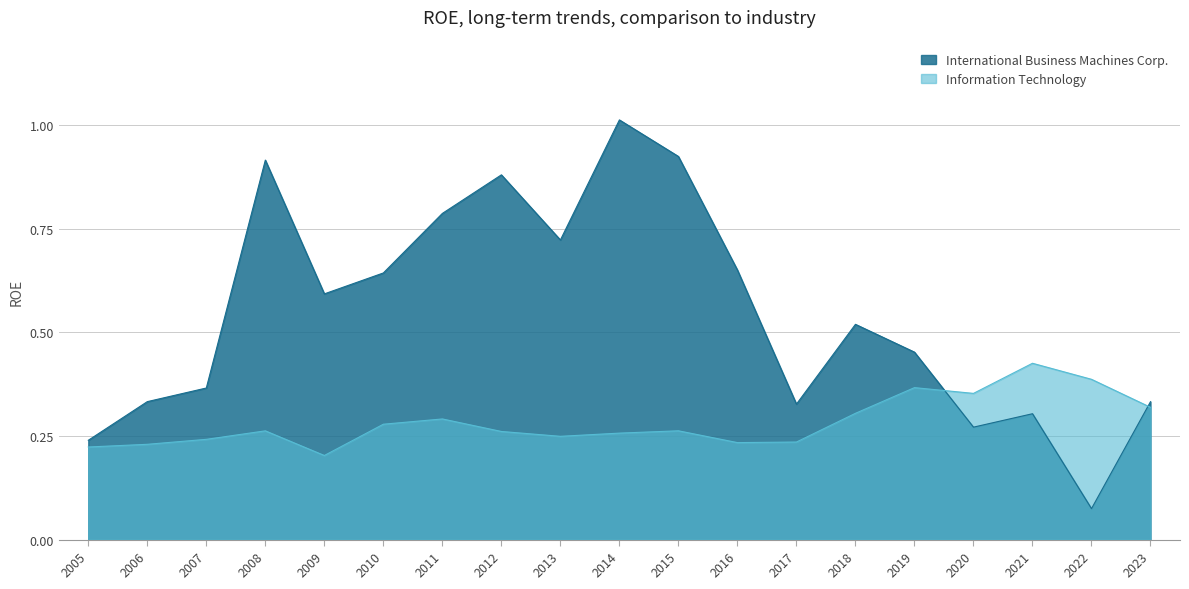

True or false: International Business Machines Corp. has more than 2 points higher than both neighbors.

True